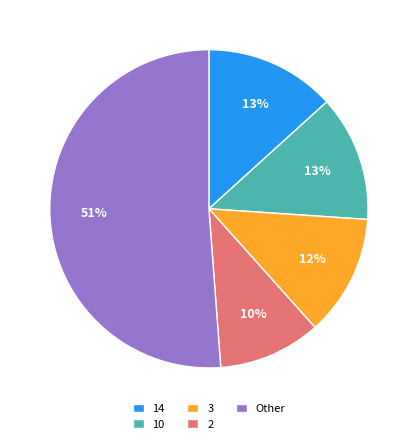

Count the number of slices in the pie.

5